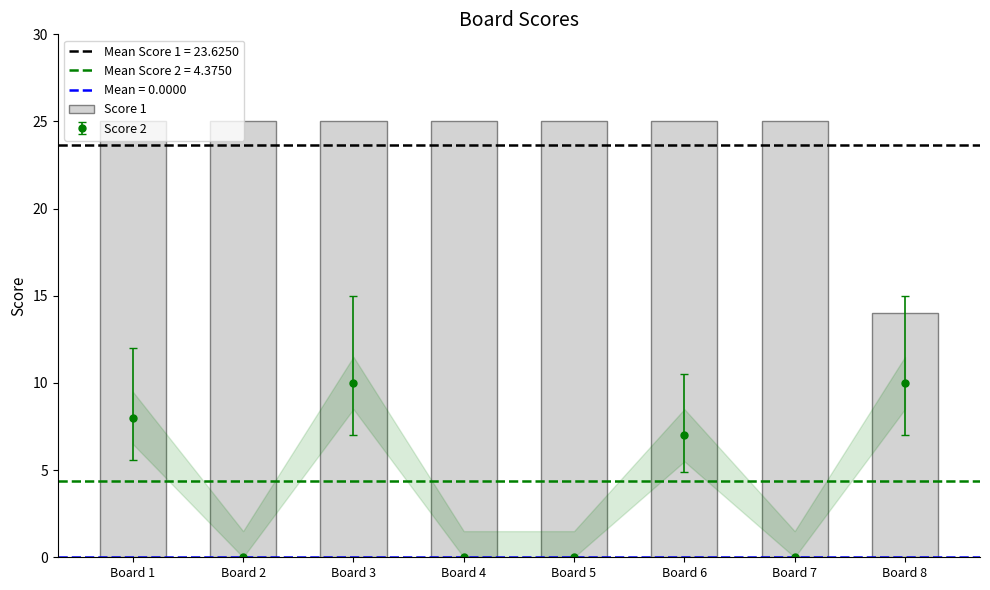

List the labels in order of value, largest first.

Board 1, Board 2, Board 3, Board 4, Board 5, Board 6, Board 7, Board 8